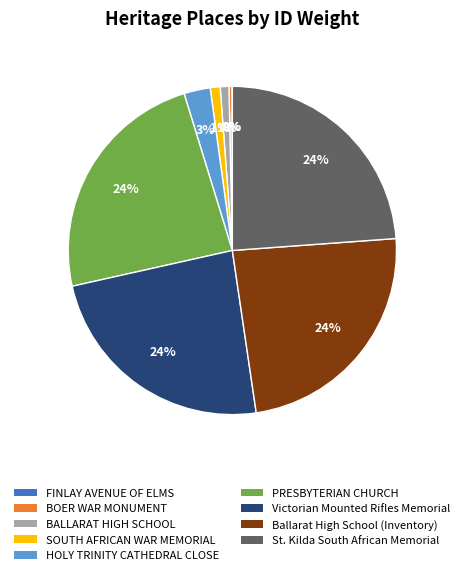

Does any single category account for the majority?

No